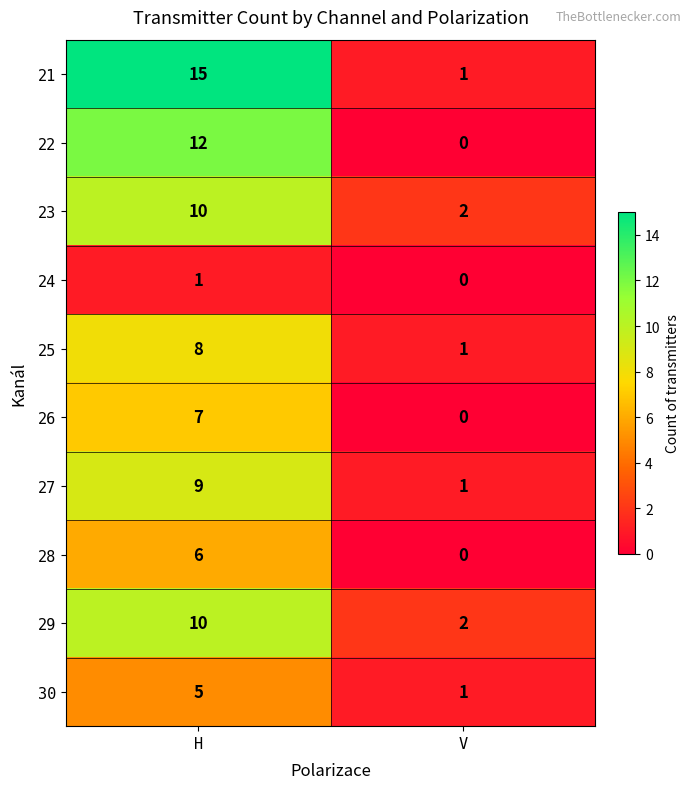

What is the difference between the maximum and minimum values in the 29 series?

8